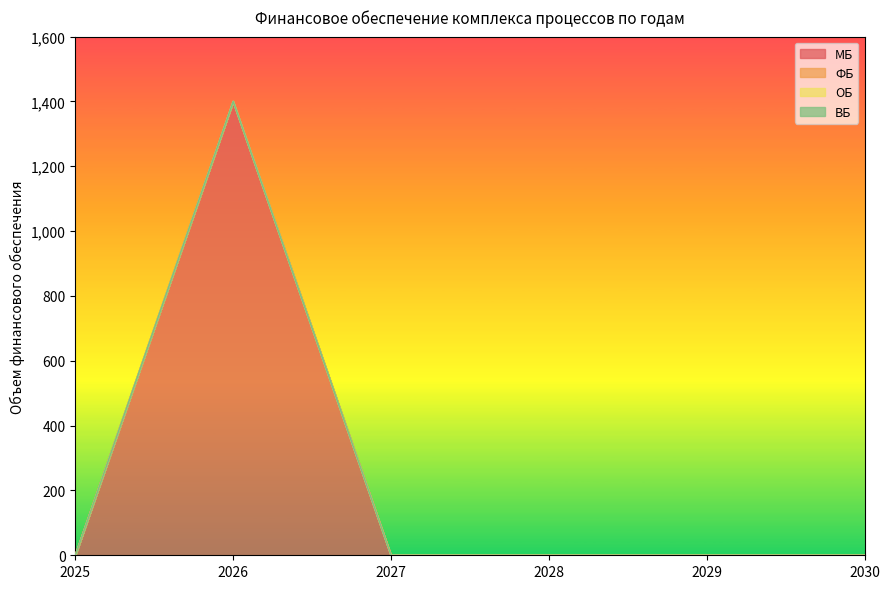

How many distinct data groups are displayed?

4